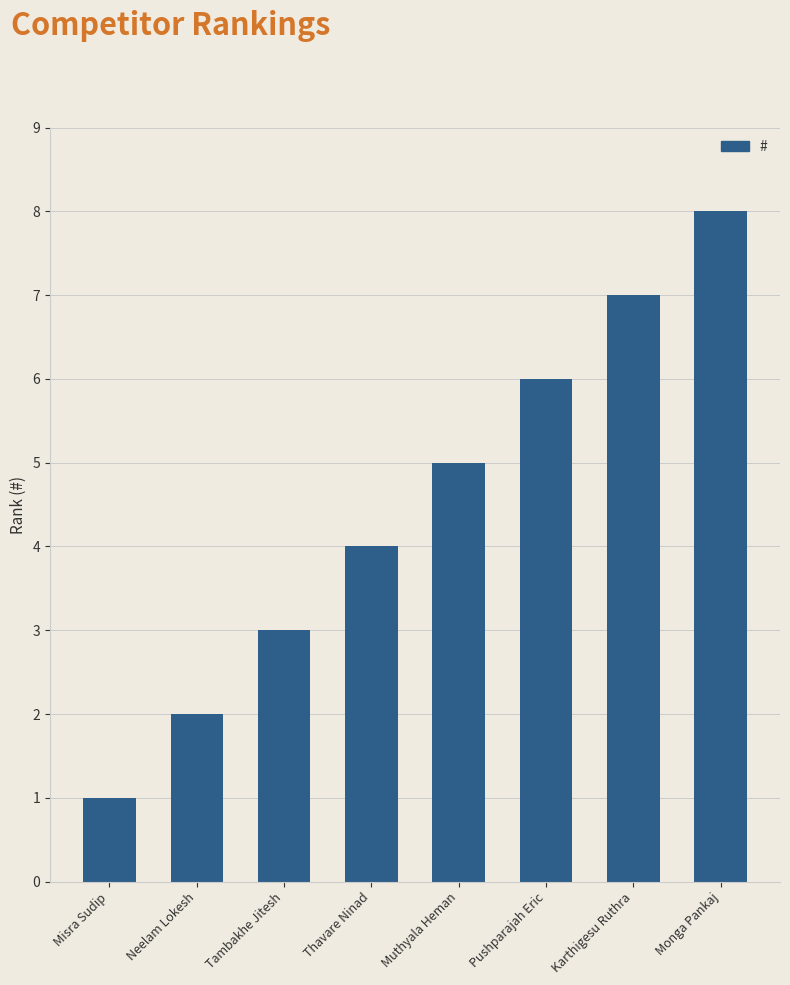

Approximately how many times larger is the value at Tambakhe Jitesh compared to Neelam Lokesh?

1.5